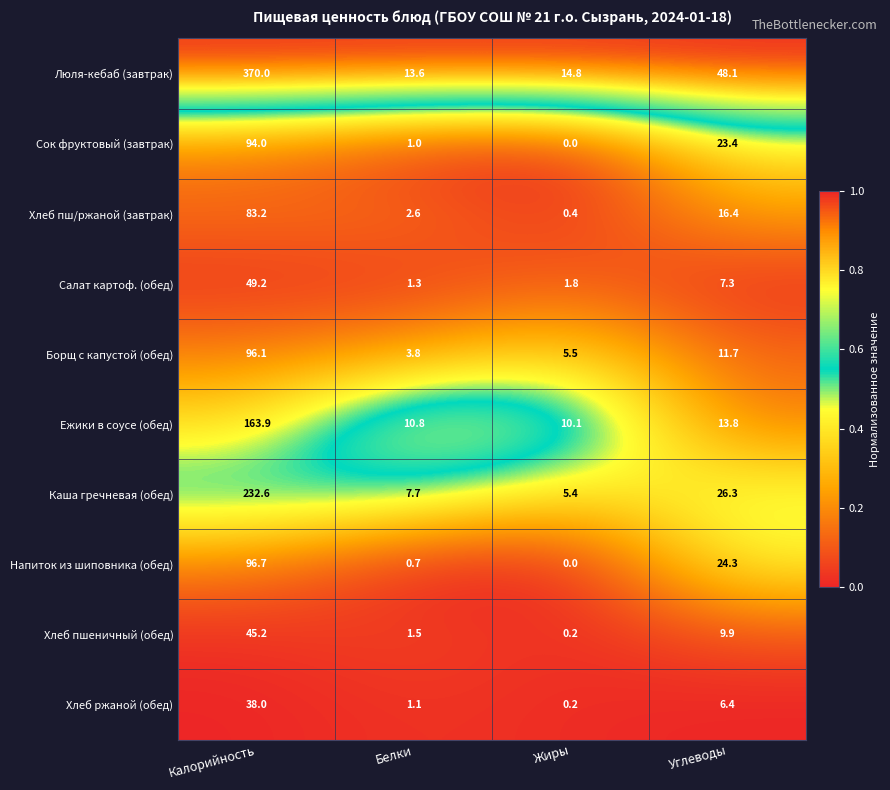

What is the spread (max minus min) of values at Белки?

12.9